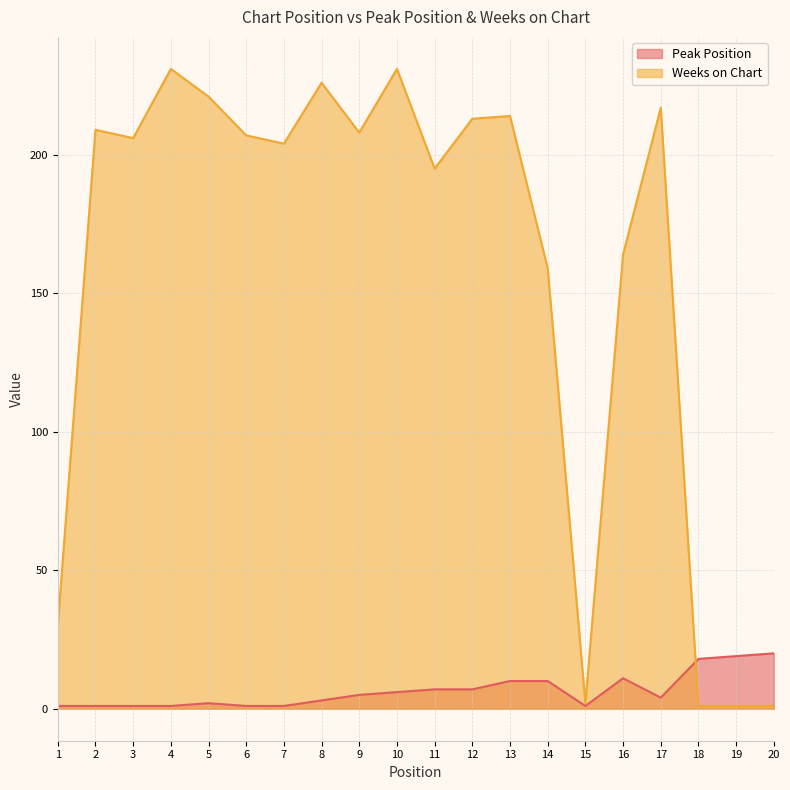

Does the chart display data point markers on the line(s)?

No